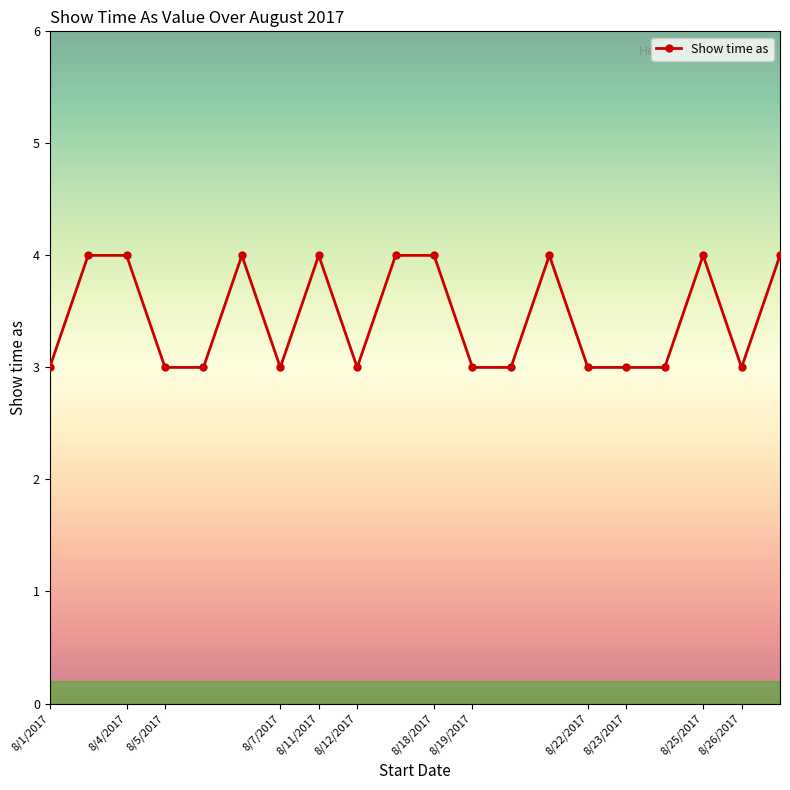

True or false: there are more than 1 points higher than both neighbors.

True